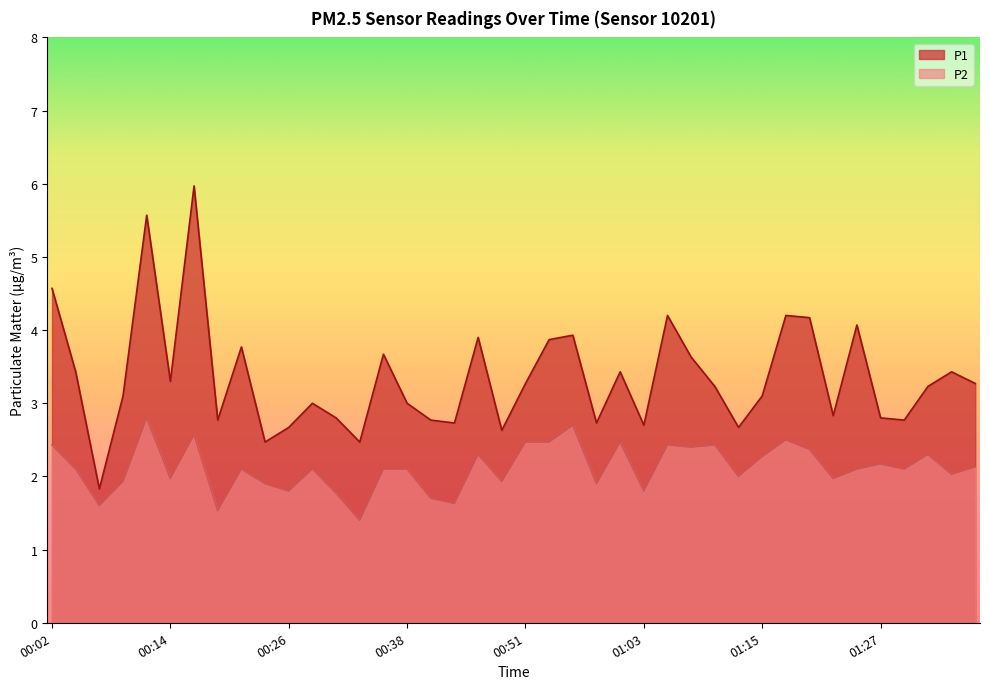

What position from the left is 00:55?

23